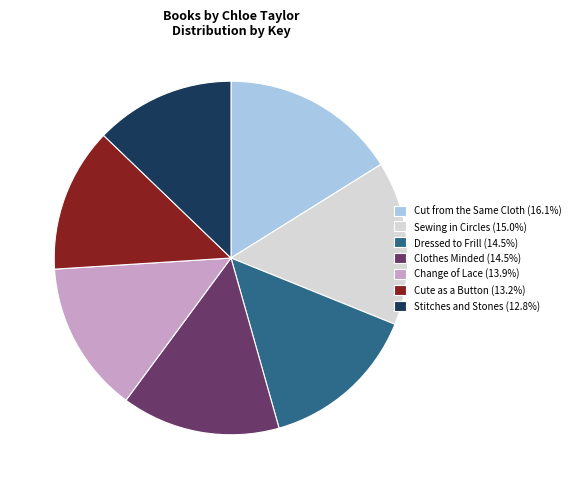

Count the number of slices in the pie.

7